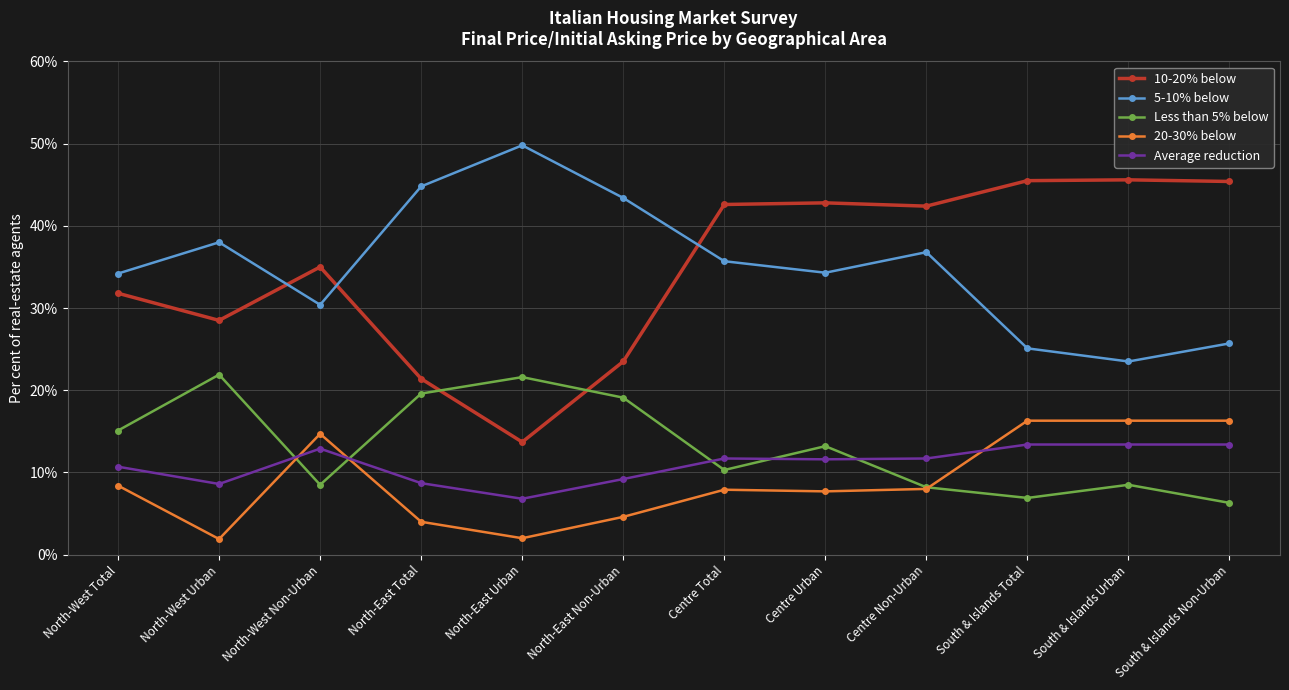

Which series has the widest spread of values?

10-20% below